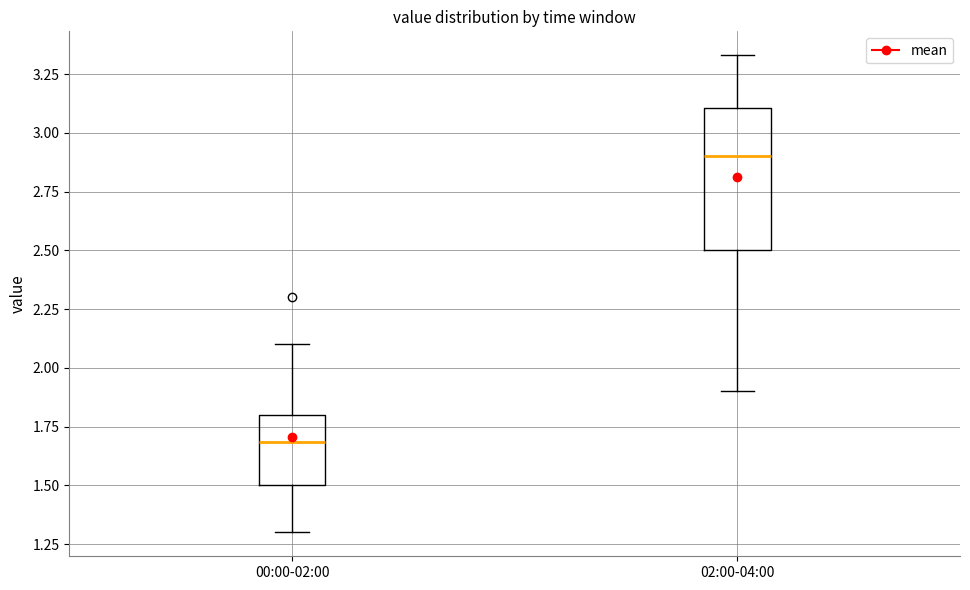

Reading left to right, read every box against the y-axis: the position of its median line, the range the box covers, and the ends of its whiskers. The values are not printed on the chart, so give them approximately, as read against the axis.

00:00-02:00: median 1.70, box 1.50 to 1.80, whiskers 1.30 to 2.10
02:00-04:00: median 2.90, box 2.50 to 3.10, whiskers 1.90 to 3.35